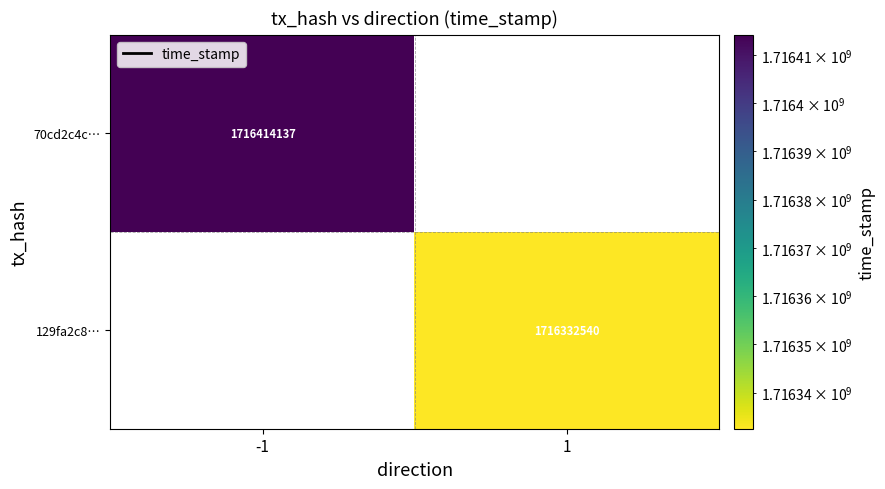

Is the value of 129fa2c8… at 1 greater than the value of 70cd2c4c… at -1?

No